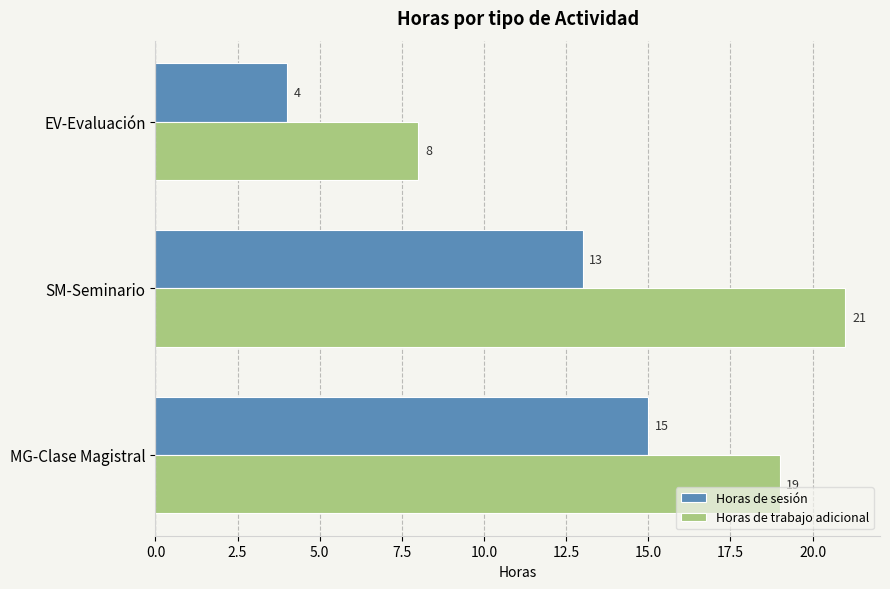

What value does the Horas de trabajo adicional series have at EV-Evaluación?

8